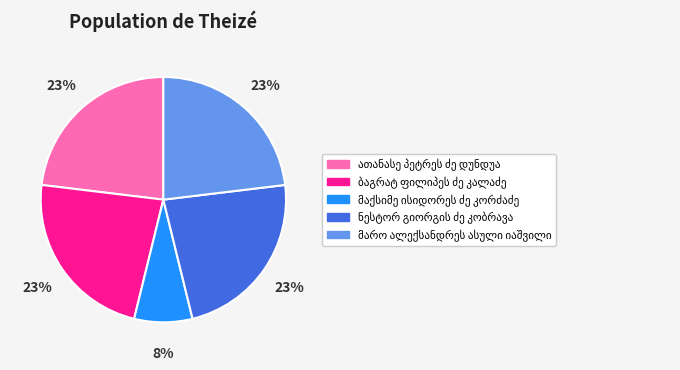

To the nearest percent, what is the difference between the largest and smallest slice percentages?

15%